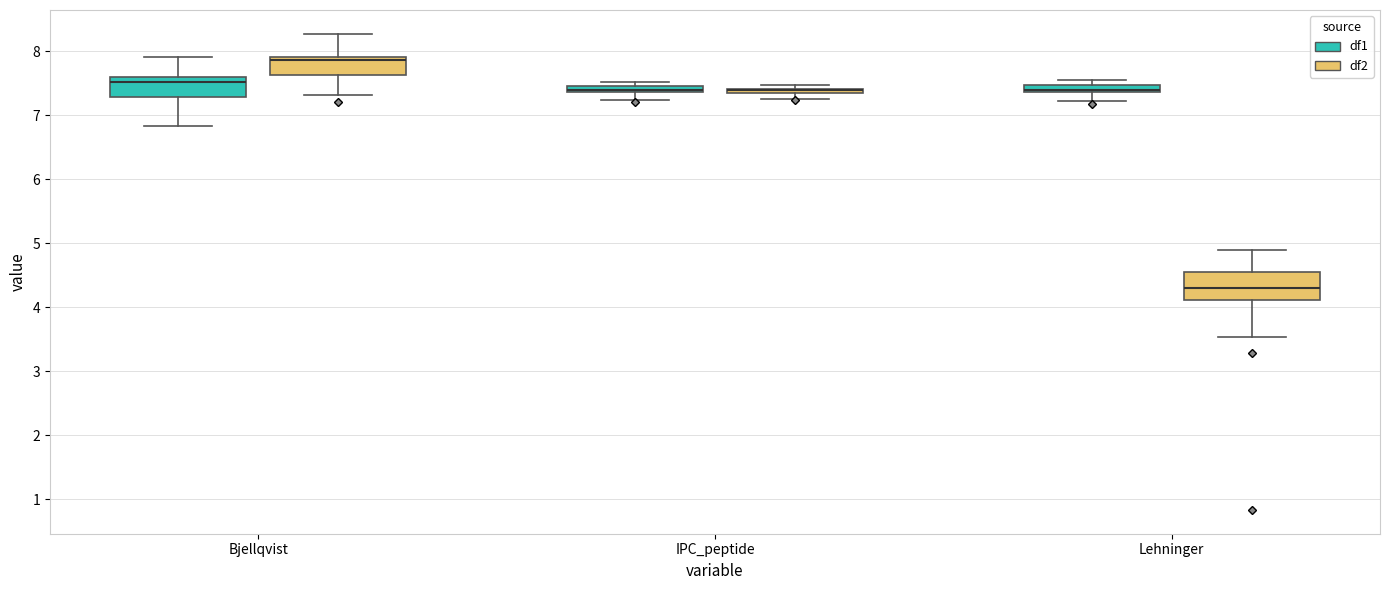

Where is the lower edge of the box for Bjellqvist (df2) on the y-axis? The values are not printed on the chart, so give them approximately, as read against the axis.

7.6